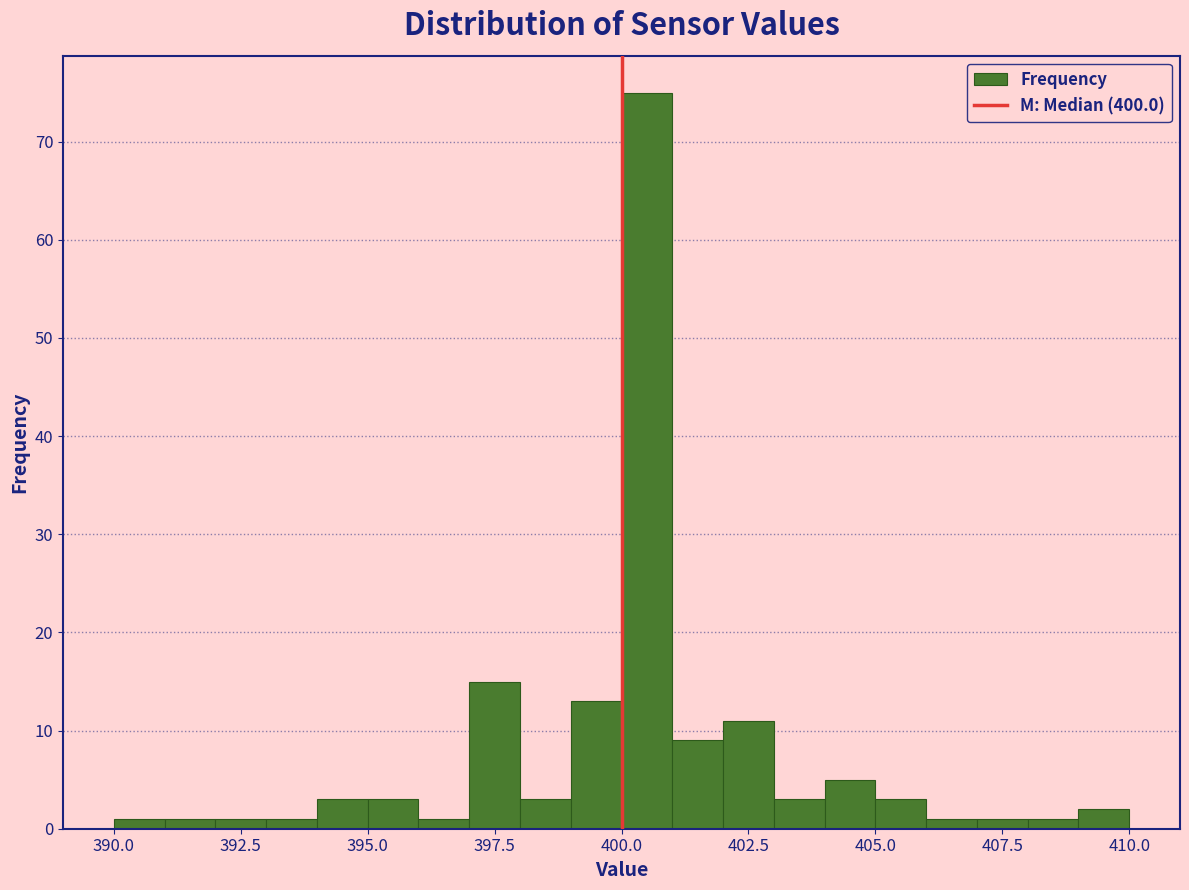

Read against the x-axis, roughly where is the centre of the tallest bar?

400.5